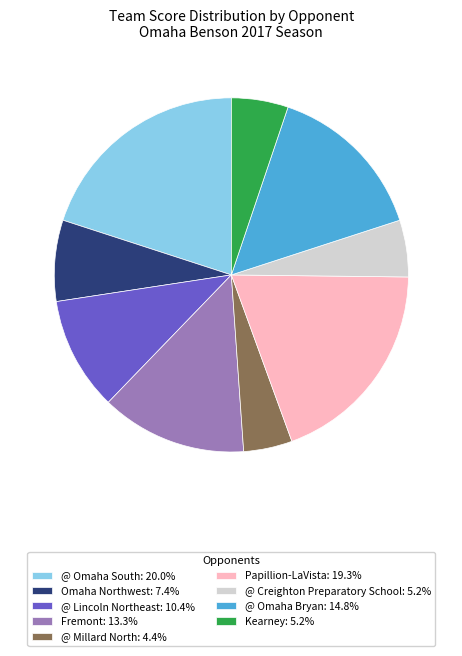

Do @ Omaha Bryan: 14.8% and @ Millard North: 4.4% together represent more than half of the pie?

No